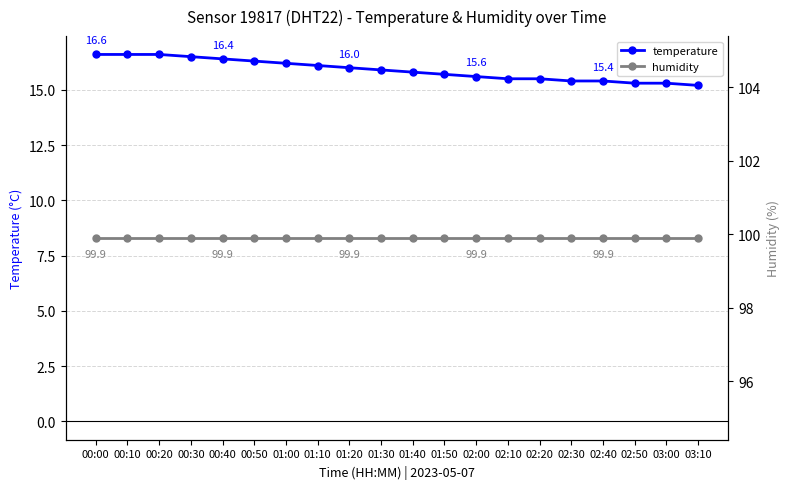

Which has a higher value, 02:20 or 02:10?

02:20